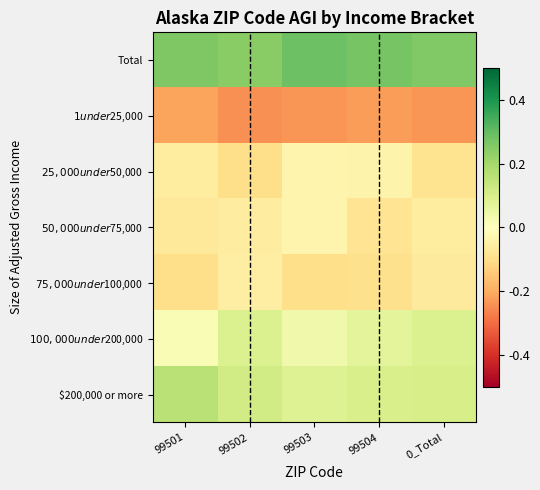

Rank the series at 99501 from highest to lowest value.

Total, $200,000 or more, $100,000 under $200,000, $25,000 under $50,000, $50,000 under $75,000, $75,000 under $100,000, $1 under $25,000